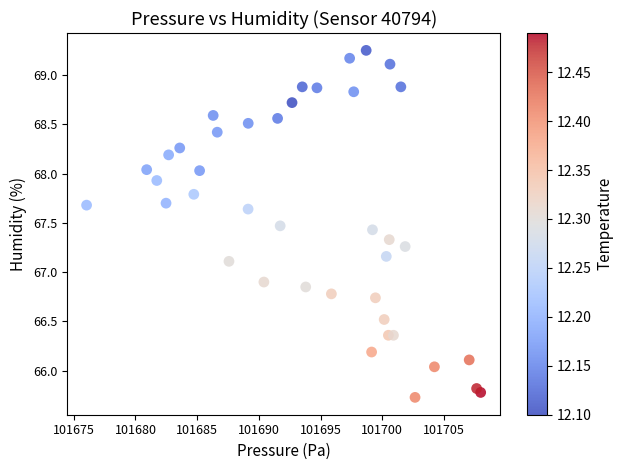

What is the range of Y values (max minus min)?

3.5